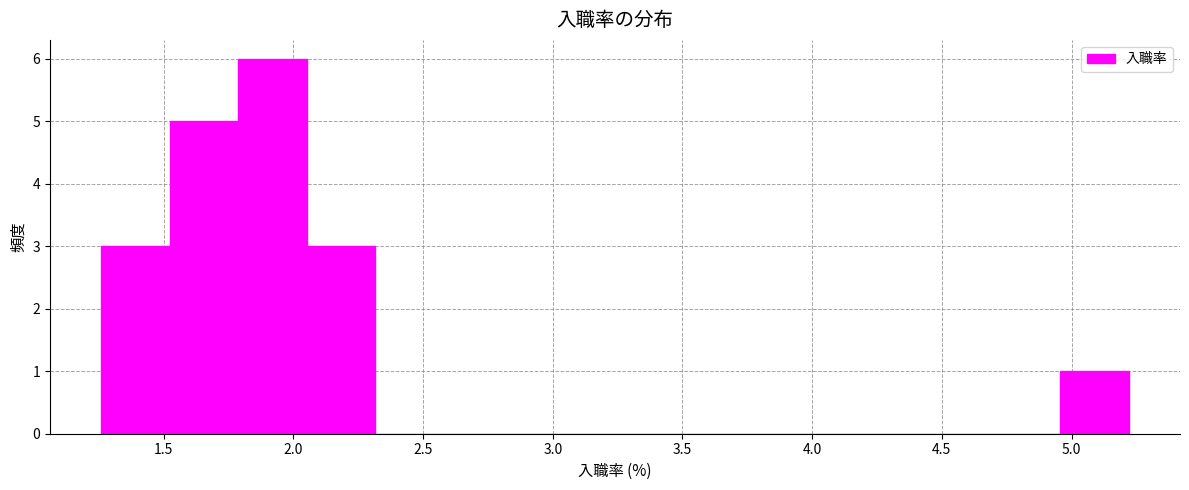

Over which range of the x-axis is the bar tallest?

1.80 to 2.05